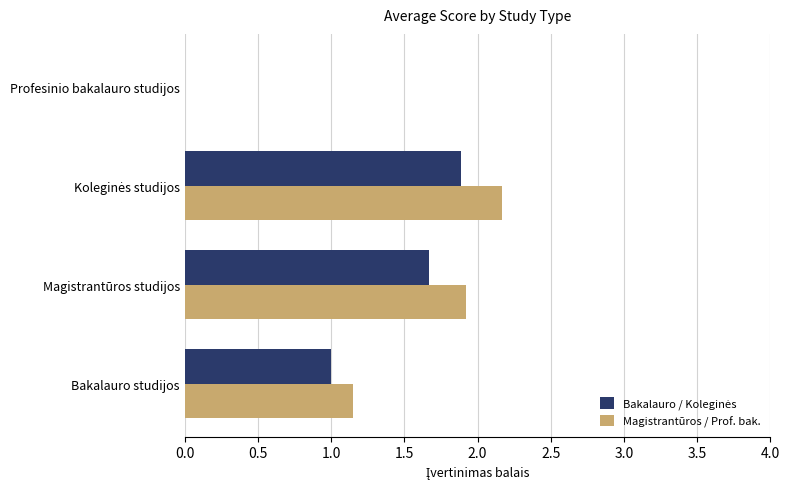

Which series has the largest total across all categories?

Magistrantūros / Prof. bak.